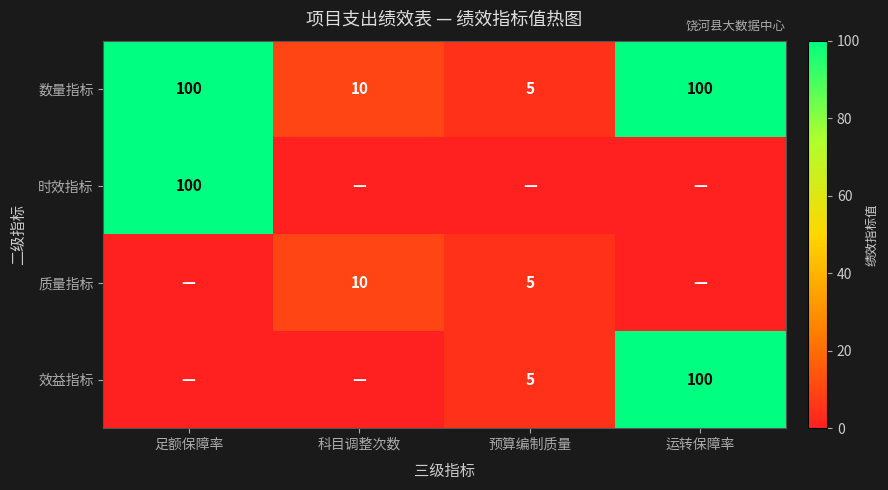

What is the sum of the 效益指标 values at 运转保障率 and 预算编制质量?

105